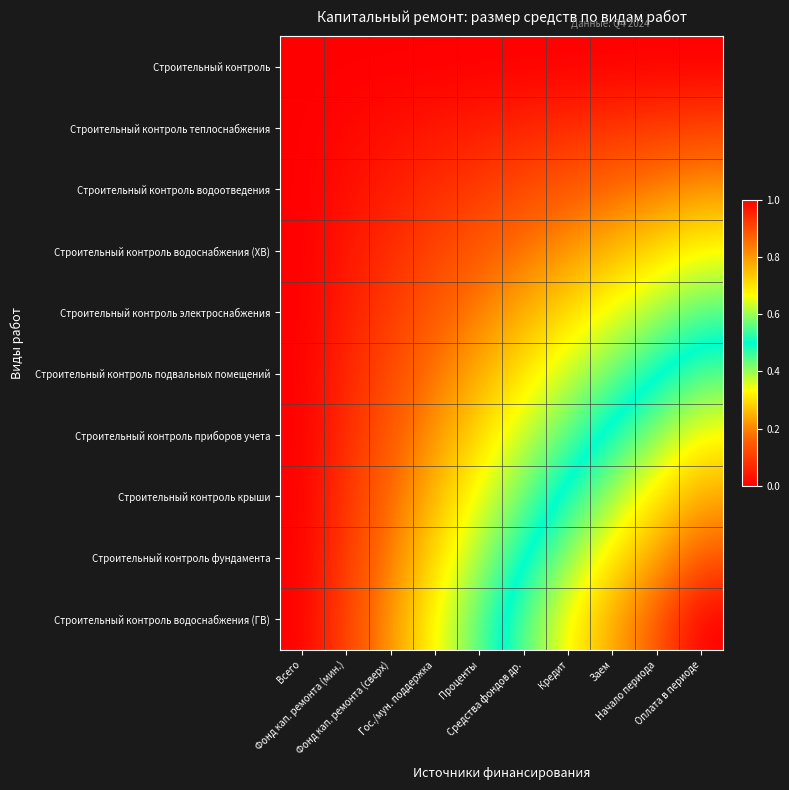

Reading left to right, what are all the values shown in this chart?

Строительный контроль: Всего=0.0	Фонд кап. ремонта (мин.)=0.0	Фонд кап. ремонта (сверх)=0.0	Гос./мун. поддержка=0.0	Проценты=0.0	Средства фондов др.=0.0	Кредит=0.0	Заем=0.0	Начало периода=0.0	Оплата в периоде=0.0
Строительный контроль теплоснабжения: Всего=0.0	Фонд кап. ремонта (мин.)=0.0	Фонд кап. ремонта (сверх)=0.0	Гос./мун. поддержка=0.0	Проценты=0.0	Средства фондов др.=0.1	Кредит=0.1	Заем=0.1	Начало периода=0.1	Оплата в периоде=0.1
Строительный контроль водоотведения: Всего=0.0	Фонд кап. ремонта (мин.)=0.0	Фонд кап. ремонта (сверх)=0.0	Гос./мун. поддержка=0.1	Проценты=0.1	Средства фондов др.=0.1	Кредит=0.1	Заем=0.2	Начало периода=0.2	Оплата в периоде=0.2
Строительный контроль водоснабжения (ХВ): Всего=0.0	Фонд кап. ремонта (мин.)=0.0	Фонд кап. ремонта (сверх)=0.1	Гос./мун. поддержка=0.1	Проценты=0.1	Средства фондов др.=0.2	Кредит=0.2	Заем=0.3	Начало периода=0.3	Оплата в периоде=0.3
Строительный контроль электроснабжения: Всего=0.0	Фонд кап. ремонта (мин.)=0.0	Фонд кап. ремонта (сверх)=0.1	Гос./мун. поддержка=0.1	Проценты=0.2	Средства фондов др.=0.2	Кредит=0.3	Заем=0.3	Начало периода=0.4	Оплата в периоде=0.4
Строительный контроль подвальных помещений: Всего=0.0	Фонд кап. ремонта (мин.)=0.1	Фонд кап. ремонта (сверх)=0.1	Гос./мун. поддержка=0.2	Проценты=0.2	Средства фондов др.=0.3	Кредит=0.4	Заем=0.4	Начало периода=0.5	Оплата в периоде=0.6
Строительный контроль приборов учета: Всего=0.0	Фонд кап. ремонта (мин.)=0.1	Фонд кап. ремонта (сверх)=0.1	Гос./мун. поддержка=0.2	Проценты=0.3	Средства фондов др.=0.4	Кредит=0.4	Заем=0.5	Начало периода=0.6	Оплата в периоде=0.7
Строительный контроль крыши: Всего=0.0	Фонд кап. ремонта (мин.)=0.1	Фонд кап. ремонта (сверх)=0.2	Гос./мун. поддержка=0.3	Проценты=0.3	Средства фондов др.=0.4	Кредит=0.5	Заем=0.6	Начало периода=0.7	Оплата в периоде=0.8
Строительный контроль фундамента: Всего=0.0	Фонд кап. ремонта (мин.)=0.1	Фонд кап. ремонта (сверх)=0.2	Гос./мун. поддержка=0.3	Проценты=0.4	Средства фондов др.=0.5	Кредит=0.6	Заем=0.7	Начало периода=0.8	Оплата в периоде=0.9
Строительный контроль водоснабжения (ГВ): Всего=0.0	Фонд кап. ремонта (мин.)=0.1	Фонд кап. ремонта (сверх)=0.2	Гос./мун. поддержка=0.3	Проценты=0.4	Средства фондов др.=0.6	Кредит=0.7	Заем=0.8	Начало периода=0.9	Оплата в периоде=1.0